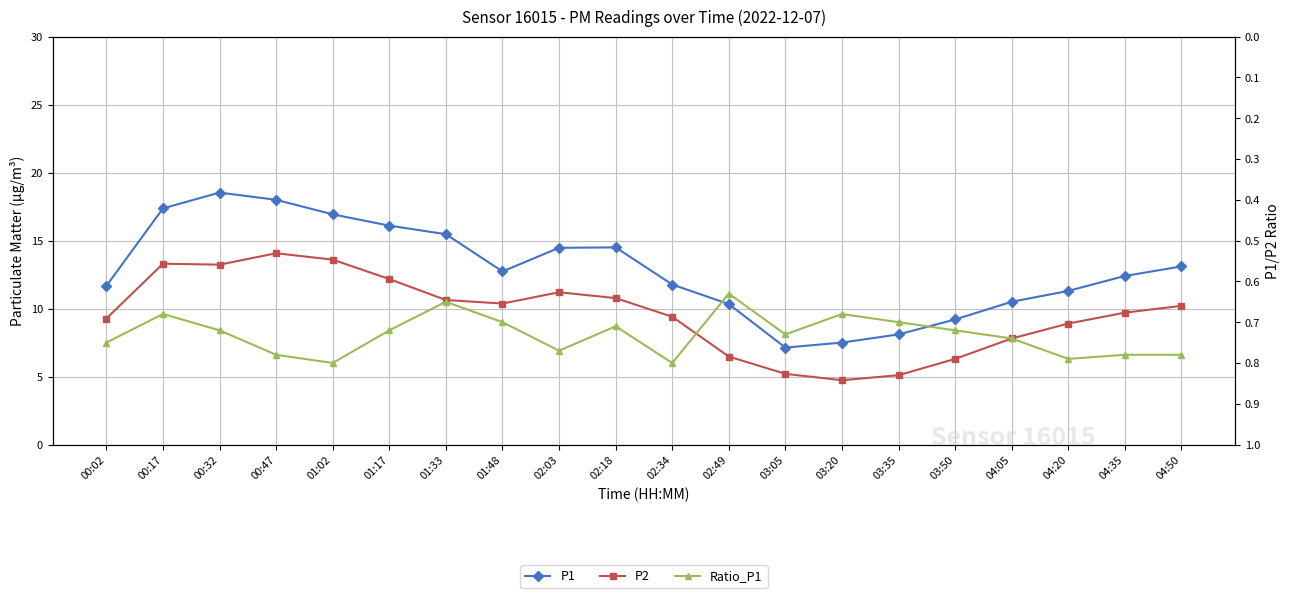

What is the value of the P1 point at the 6th from the left?

16.1